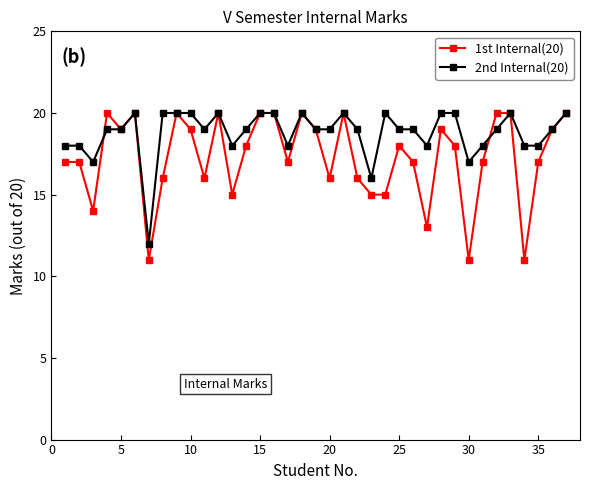

What is the sum of all 2nd Internal(20) values?

695